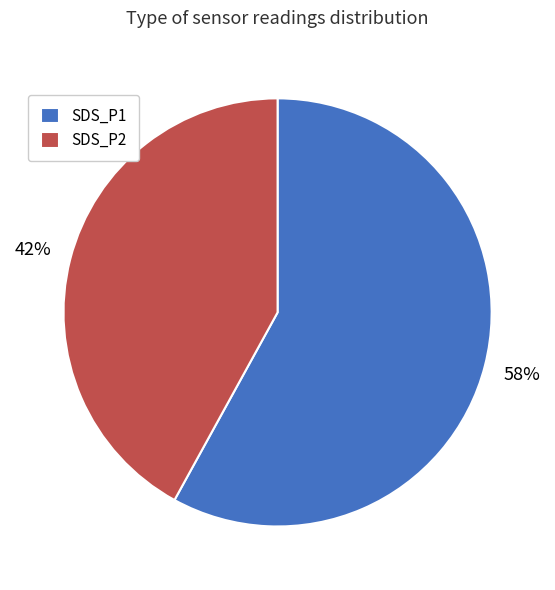

Does SDS_P2 represent more than half of the total?

No